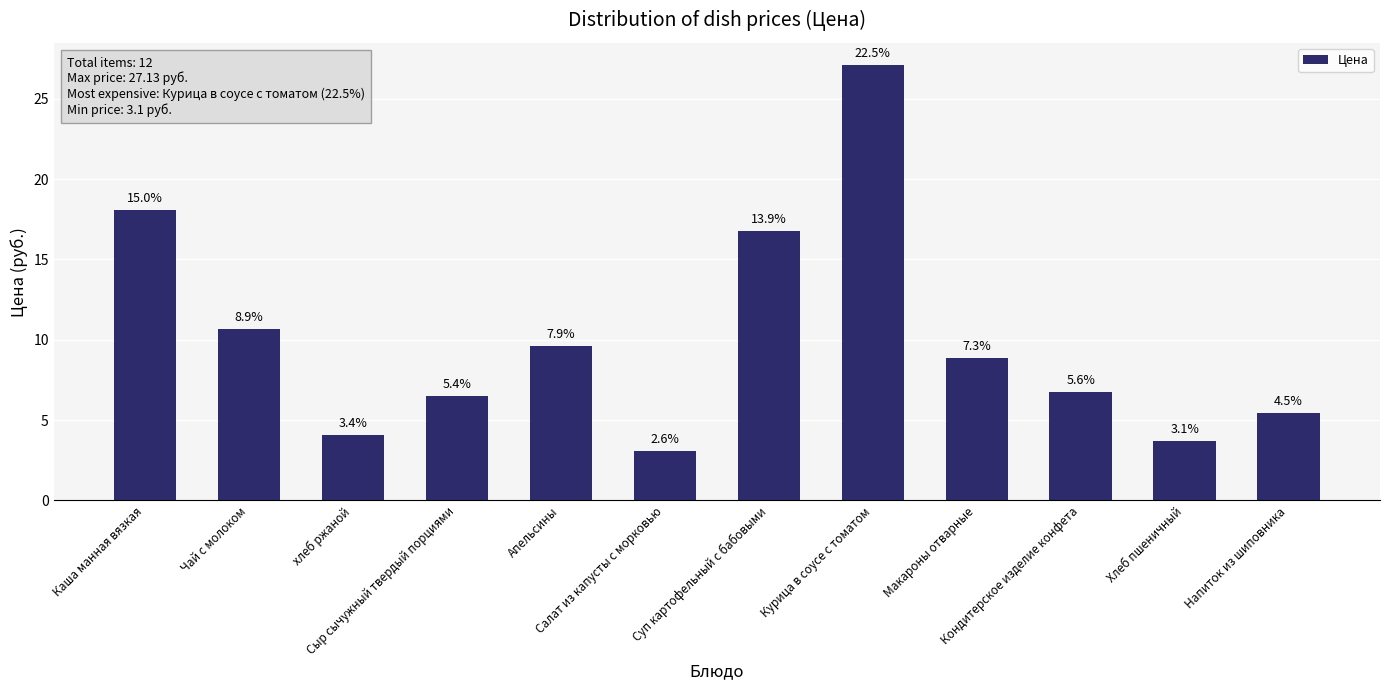

What is the difference between the second highest and second lowest values?

14.4